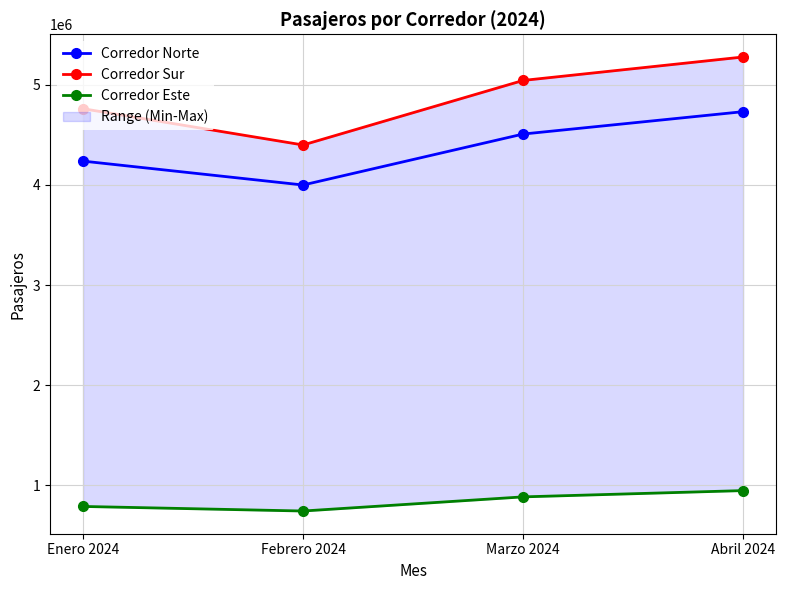

True or false: Corredor Este and Corredor Sur cross at least once.

False